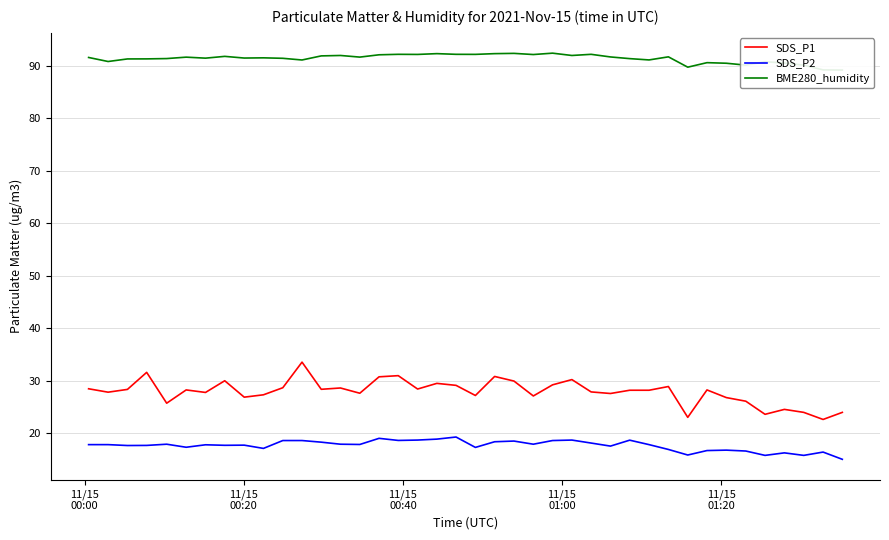

What is the minimum value for SDS_P1?

22.6